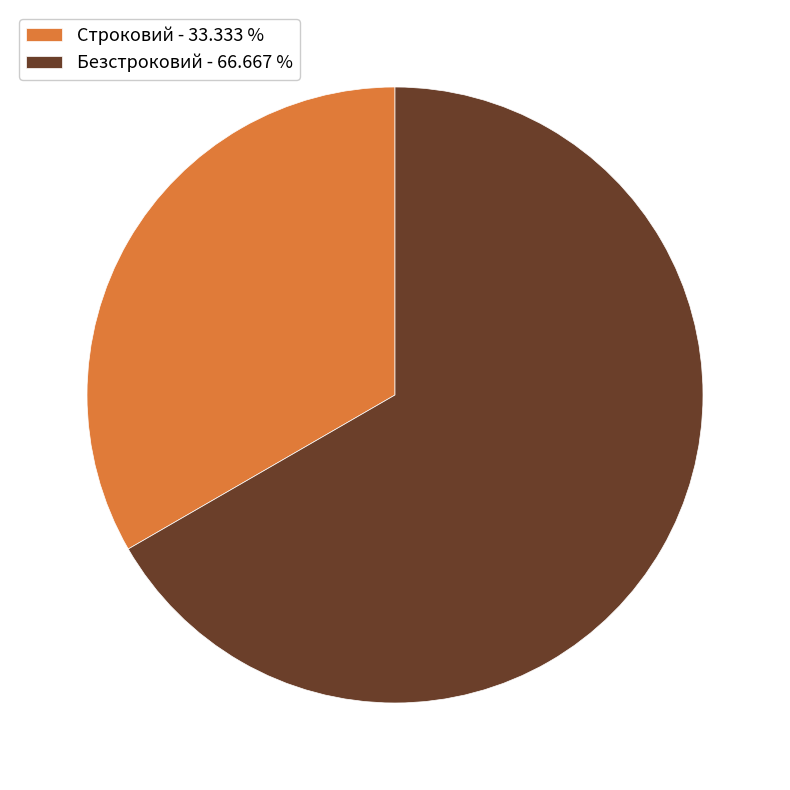

Which slice is the smallest?

Строковий